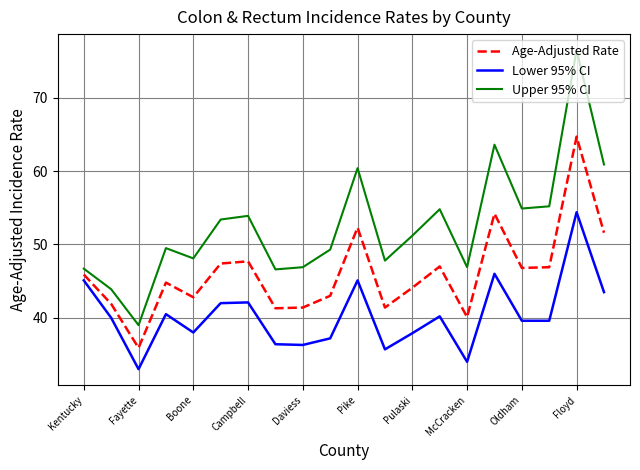

Which series has the largest total across all categories?

Upper 95% CI